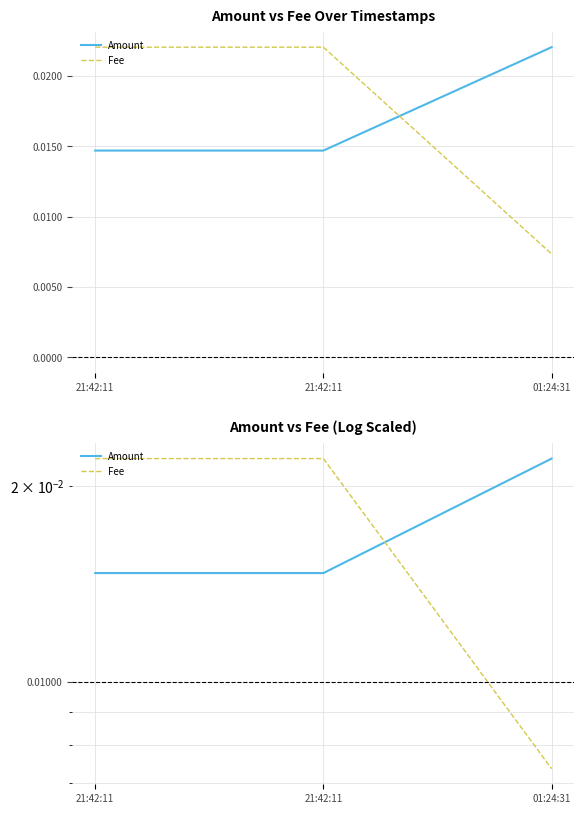

Reading right to left, what are all the values shown in this chart?

Amount: 01:24:31=0.0	21:42:11=0.0	21:42:11=0.0
Fee: 01:24:31=0.0	21:42:11=0.0	21:42:11=0.0